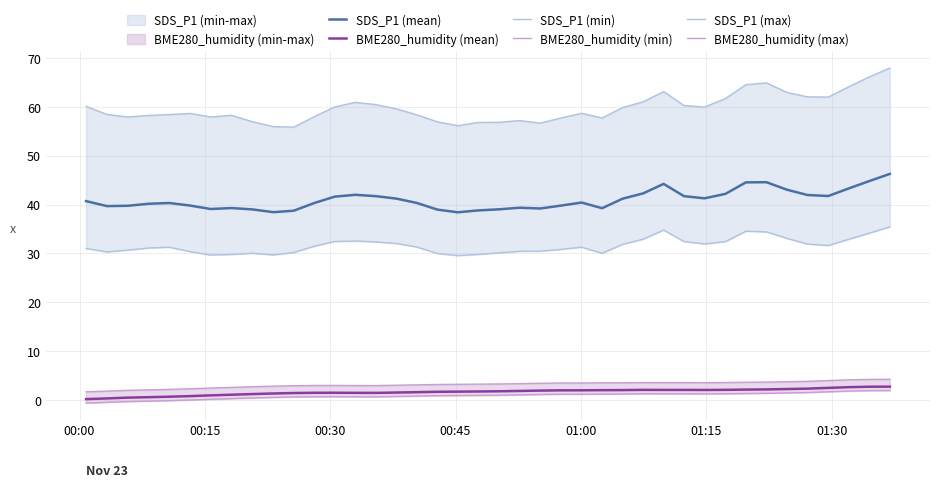

What is the highest value of the SDS_P1 (mean) series?

46.3